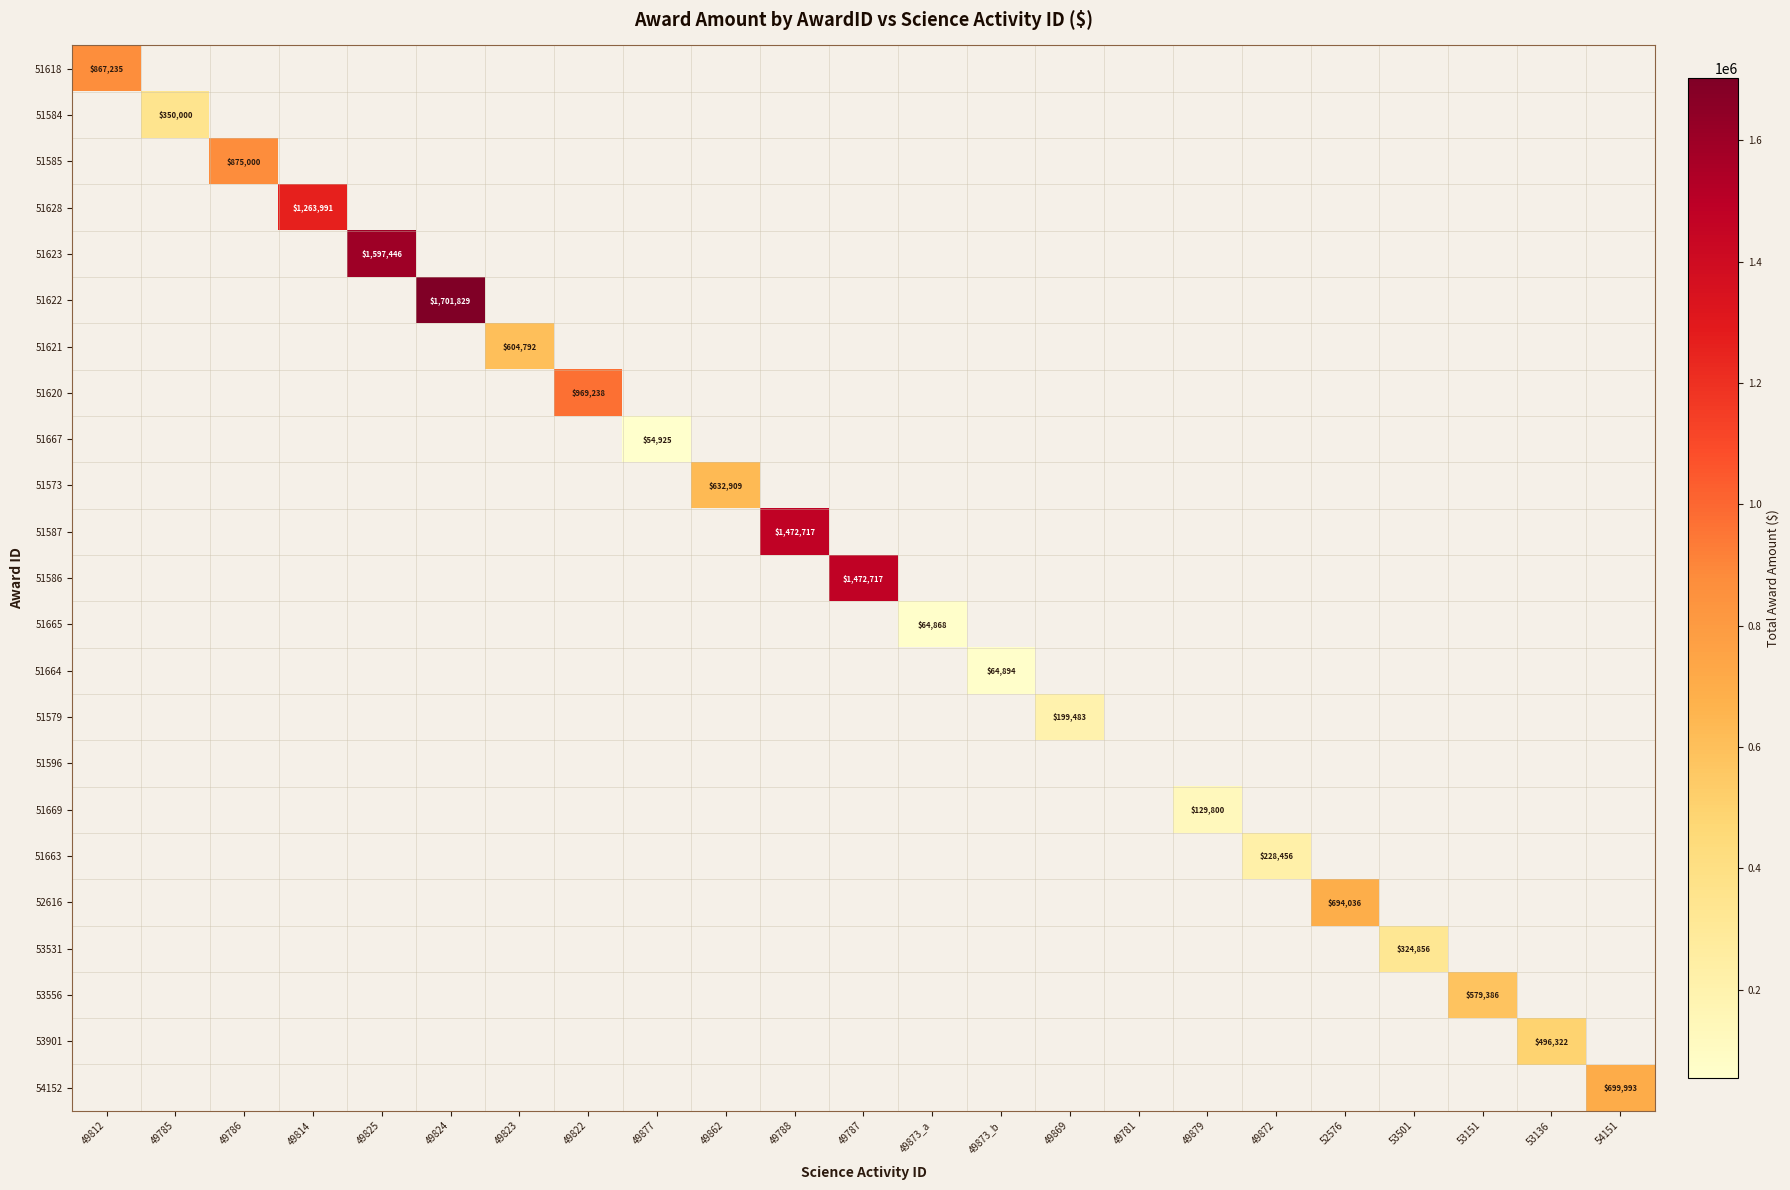

What is the total value across all series at 49879?

129800.0